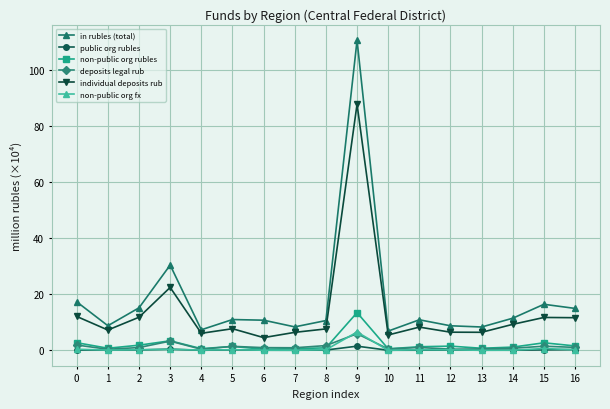

What are all the series names shown in the legend?

in rubles (total), public org rubles, non-public org rubles, deposits legal rub, individual deposits rub, non-public org fx